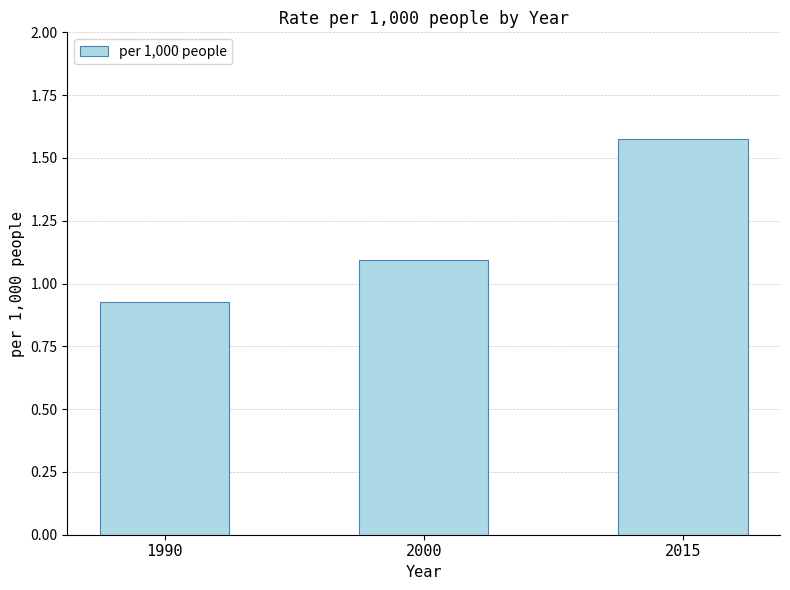

At which category does the chart reach its peak across all series?

2015